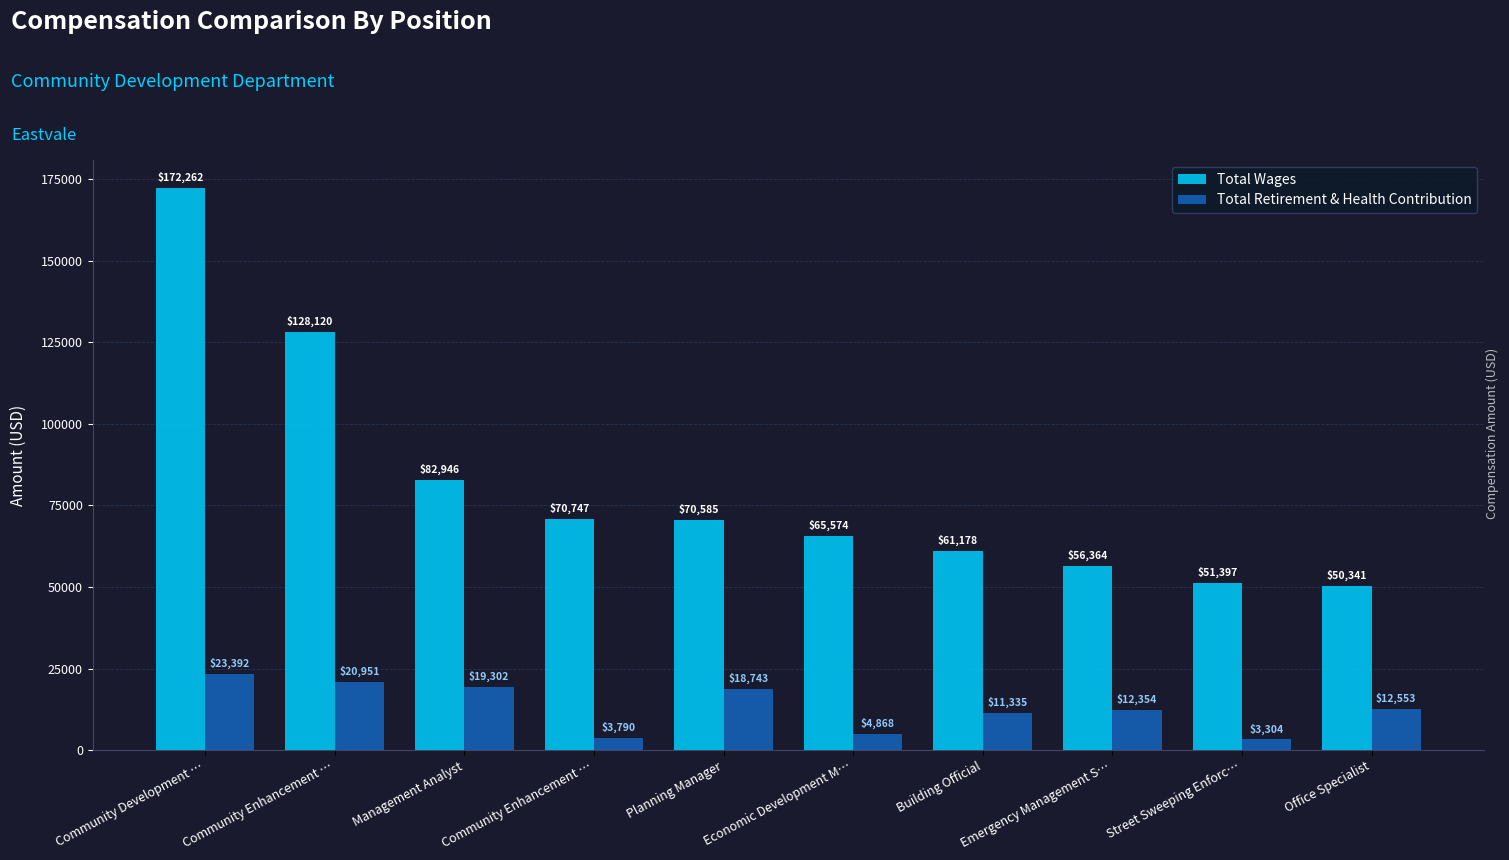

The value of Total Wages at Planning Manager is 70585. True or false?

True